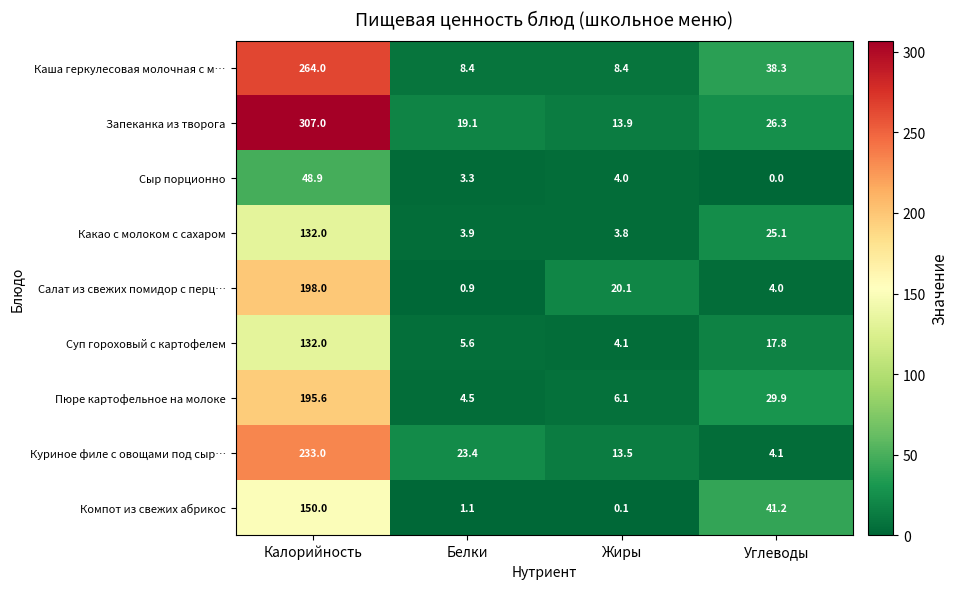

What is the difference between the highest and lowest values at Белки?

22.5